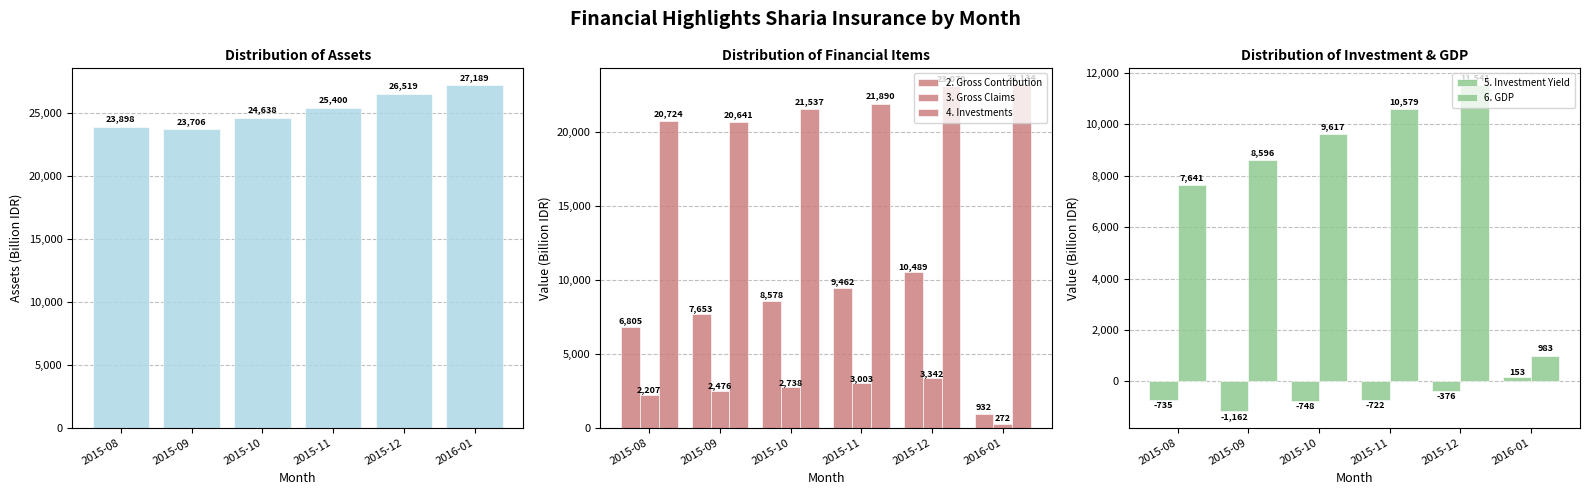

The value of 1. Assets at 2015-09 is 23705.6. True or false?

True